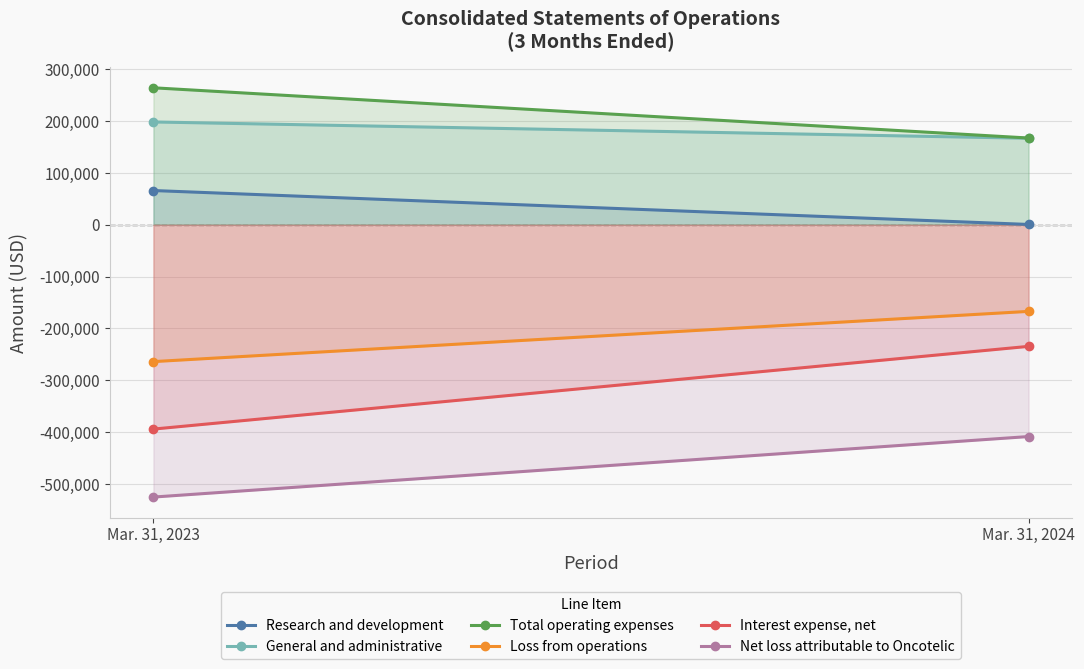

Which series has the largest range (max minus min)?

Interest expense, net